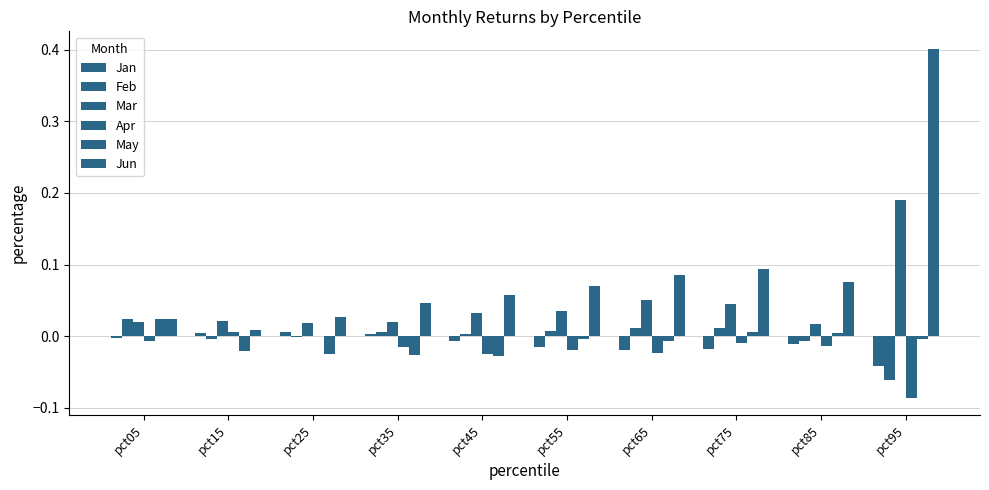

Reading right to left, extract all data points from this chart.

Jan: -0.0	-0.0	-0.0	-0.0	-0.0	-0.0	0.0	0.0	0.0	-0.0
Feb: -0.1	-0.0	0.0	0.0	0.0	0.0	0.0	-0.0	-0.0	0.0
Mar: 0.2	0.0	0.0	0.1	0.0	0.0	0.0	0.0	0.0	0.0
Apr: -0.1	-0.0	-0.0	-0.0	-0.0	-0.0	-0.0	-0.0	0.0	-0.0
May: -0.0	0.0	0.0	-0.0	-0.0	-0.0	-0.0	-0.0	-0.0	0.0
Jun: 0.4	0.1	0.1	0.1	0.1	0.1	0.0	0.0	0.0	0.0